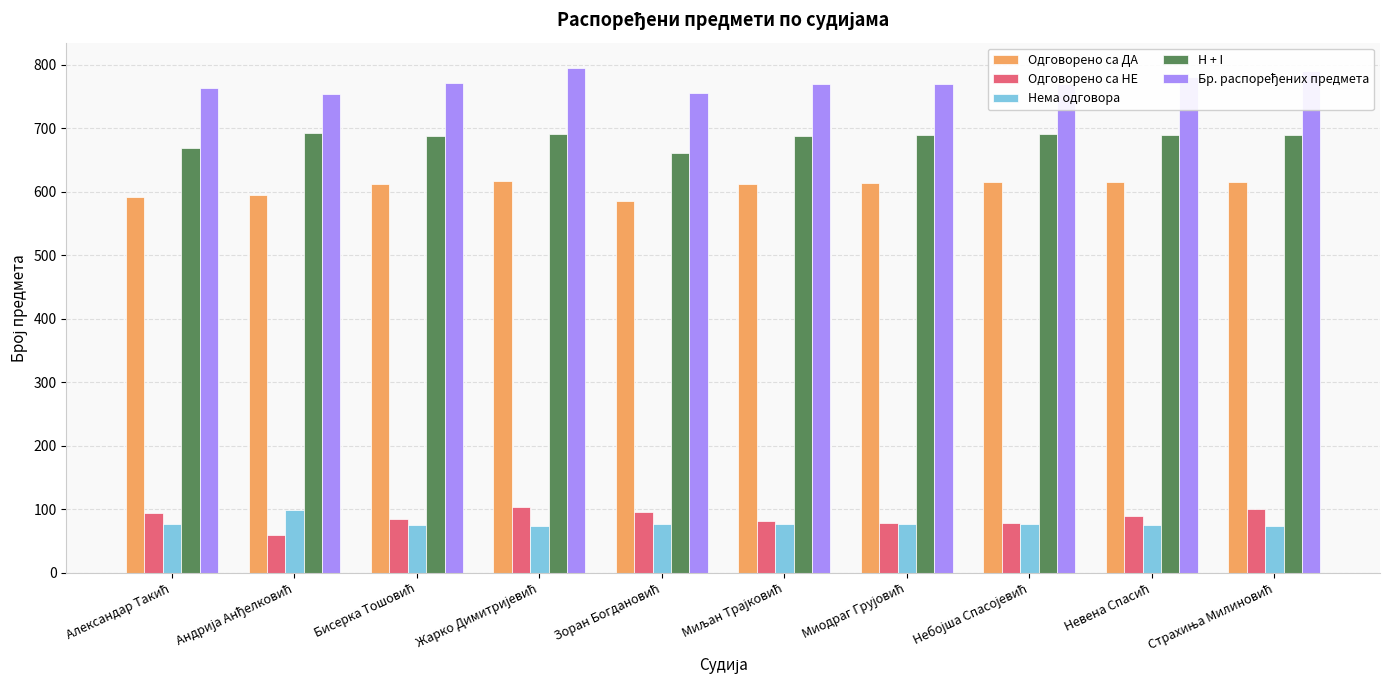

What is the difference between the maximum and minimum values in the Нема одговора series?

25